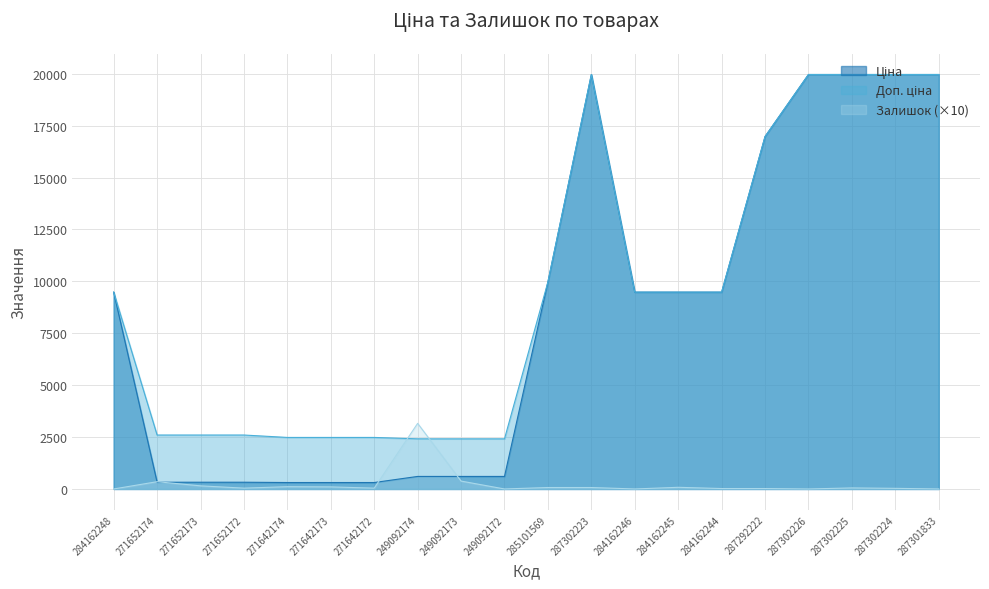

How many values in the Доп. ціна series are below 9480?

9